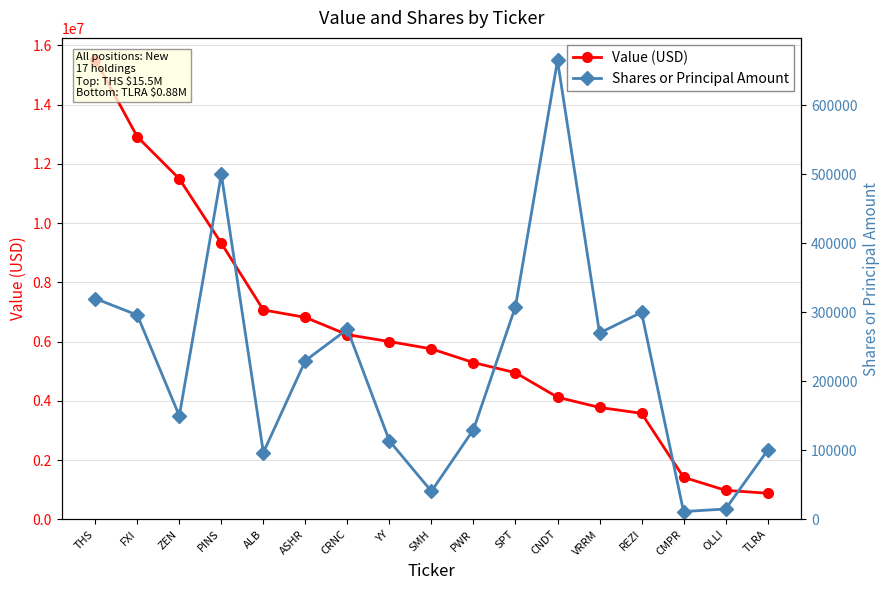

Which series has the largest range (max minus min)?

Value (USD)